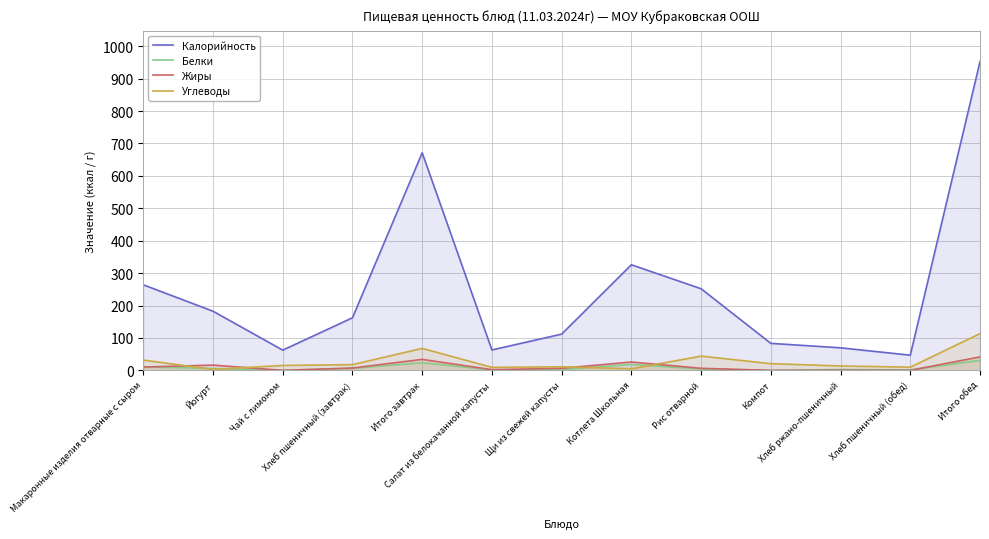

True or false: Жиры and Калорийность cross at least once.

False